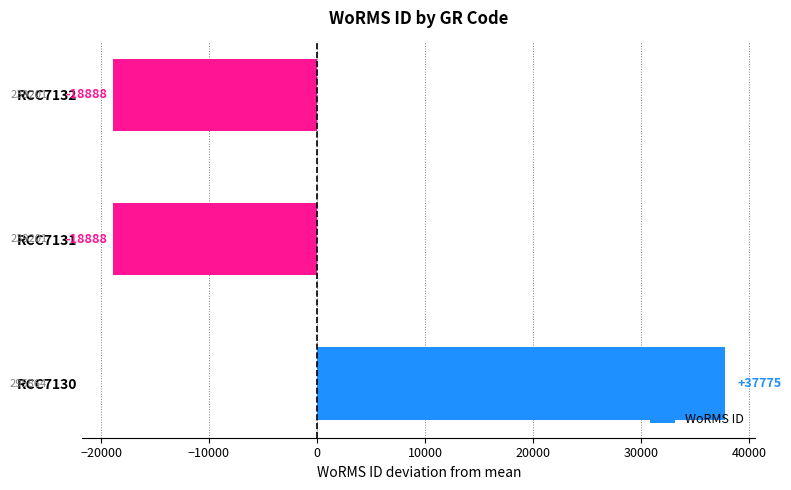

What is the greatest value displayed?

37775.3